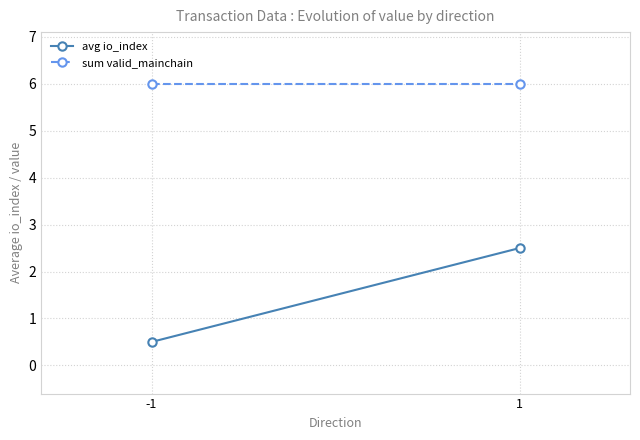

What is the sum of the avg io_index values at -1 and 1?

3.0